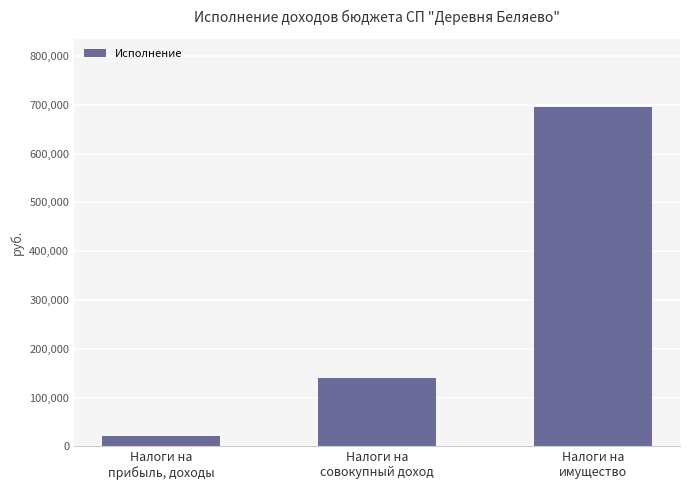

What is the minimum value shown in the chart?

21512.4